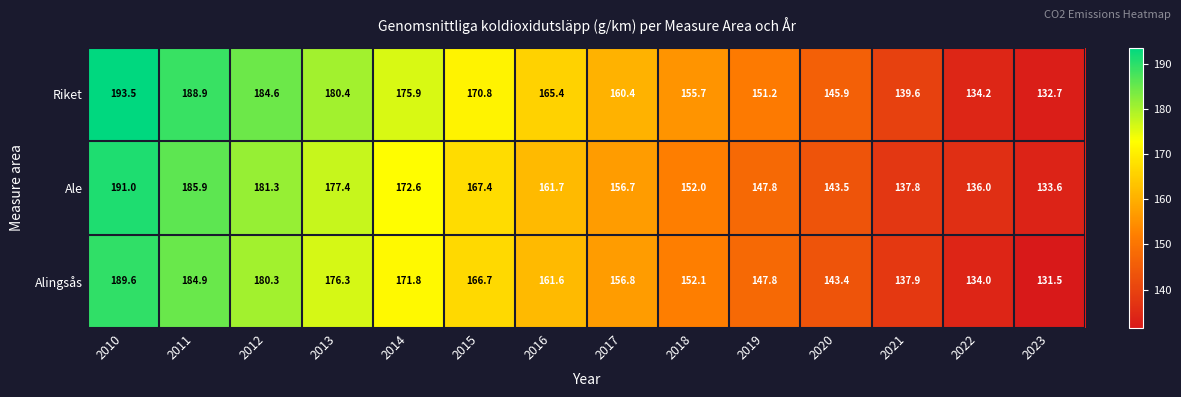

What is the highest value of the Alingsås series?

189.6